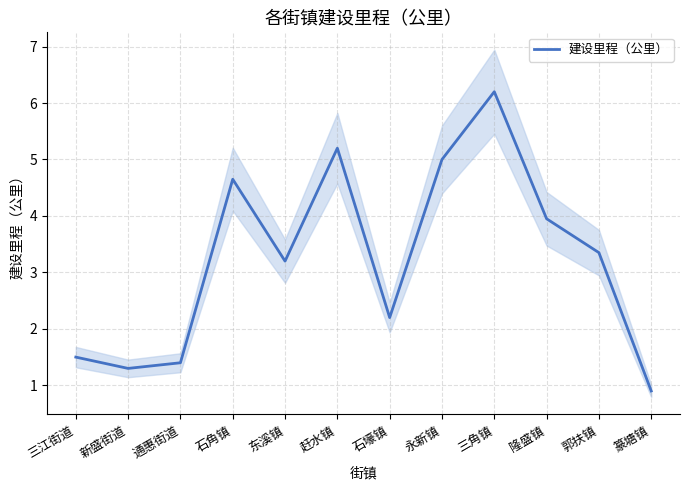

Reading left to right, extract all data points from this chart.

三江街道=1.5	新盛街道=1.3	通惠街道=1.4	石角镇=4.7	东溪镇=3.2	赶水镇=5.2	石壕镇=2.2	永新镇=5.0	三角镇=6.2	隆盛镇=4.0	郭扶镇=3.4	篆塘镇=0.9